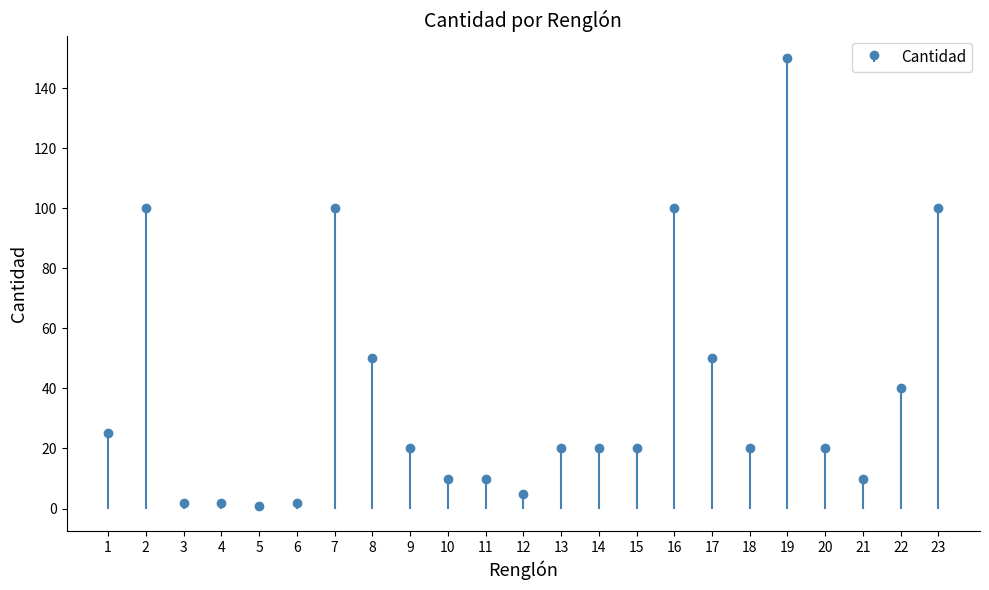

Rank the categories by value from highest to lowest.

19, 2, 7, 16, 23, 8, 17, 22, 1, 9, 13, 14, 15, 18, 20, 10, 11, 21, 12, 3, 4, 6, 5